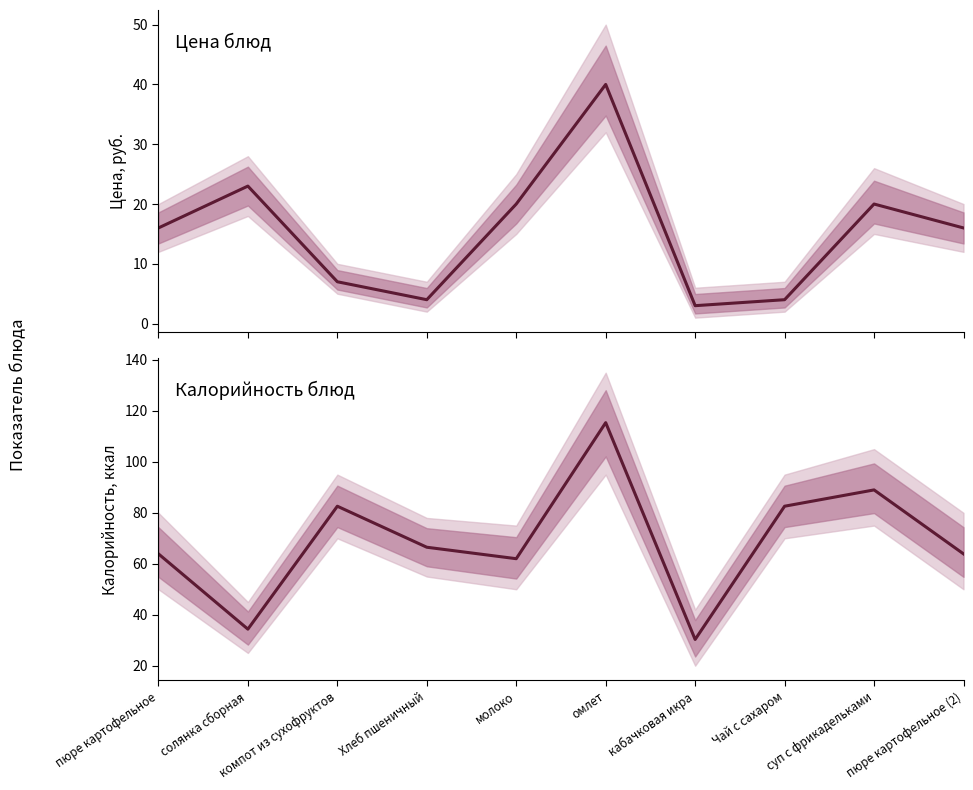

At which category does the chart reach its minimum across all series?

кабачковая икра